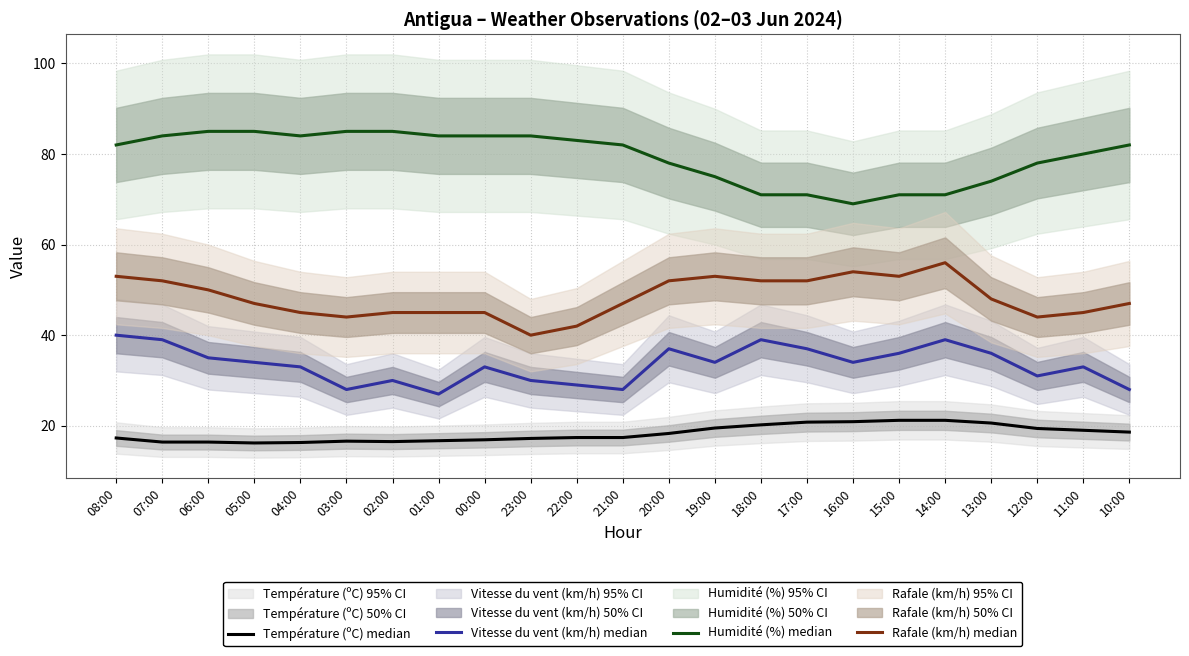

True or false: Température (ºC) median has a value of 4.8 at 21:00.

False